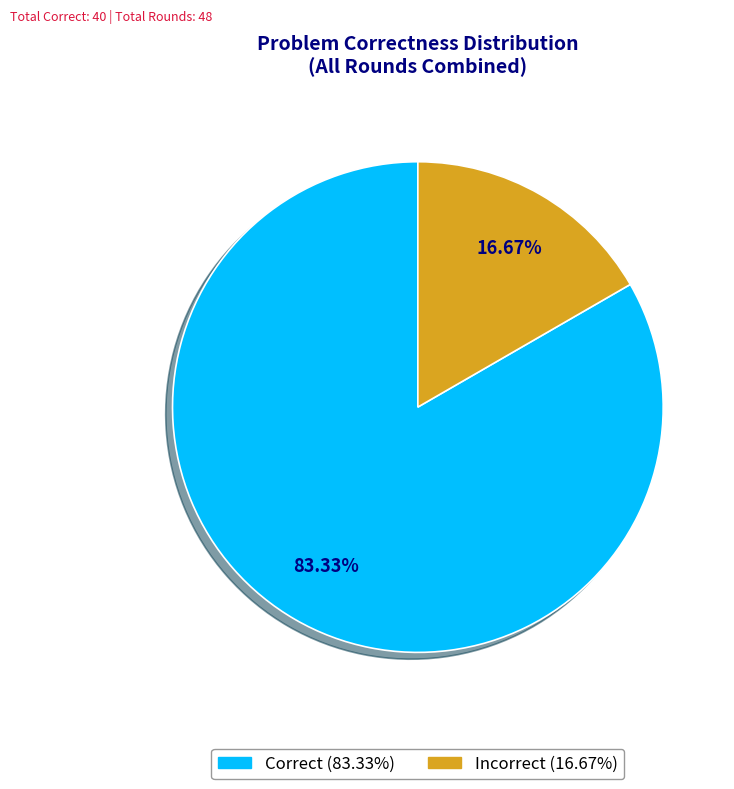

Is it true that Correct is 76% of the pie?

False